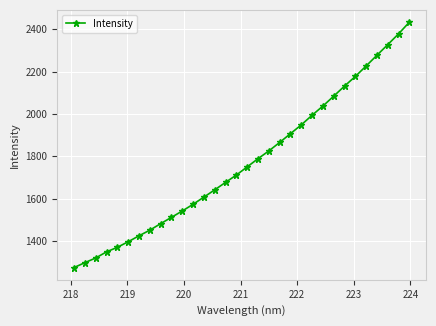

What is the difference between the maximum and minimum values?

1158.0